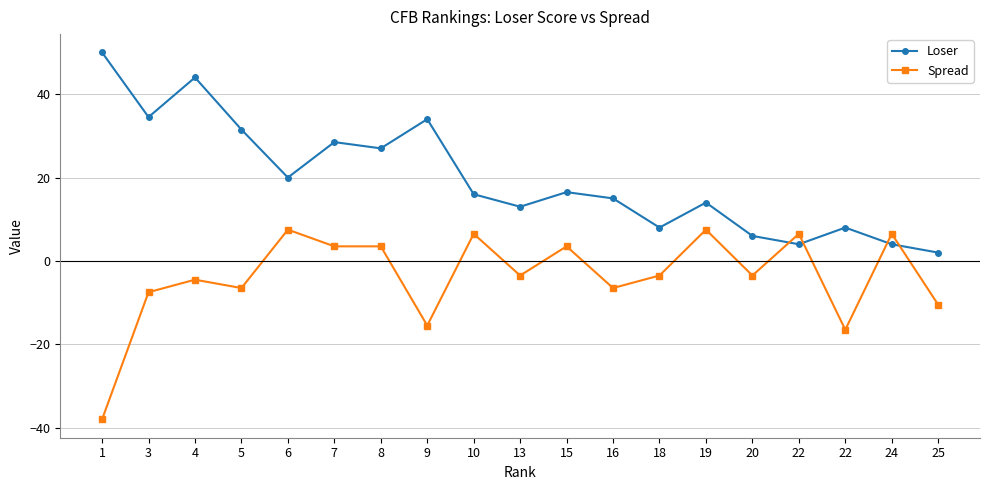

The Loser series shows 13.0 at 13. True or false?

True